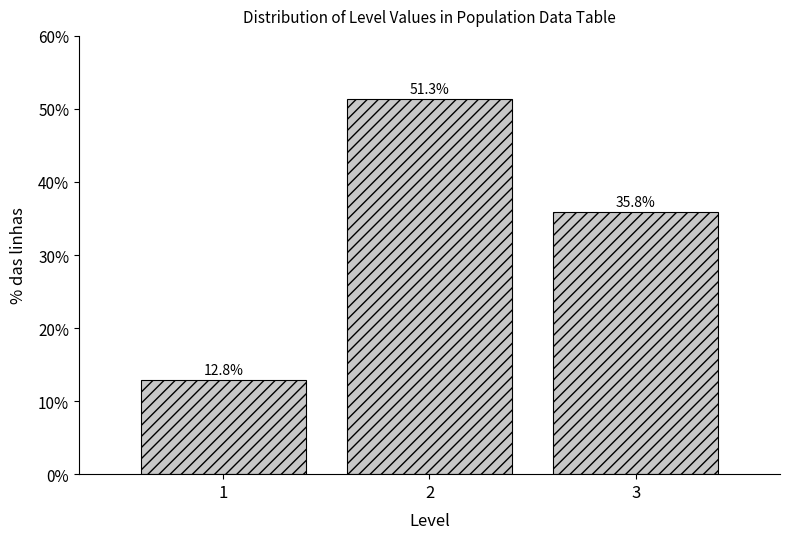

Reading left to right, list all the values displayed in this chart.

1=12.8	2=51.3	3=35.8